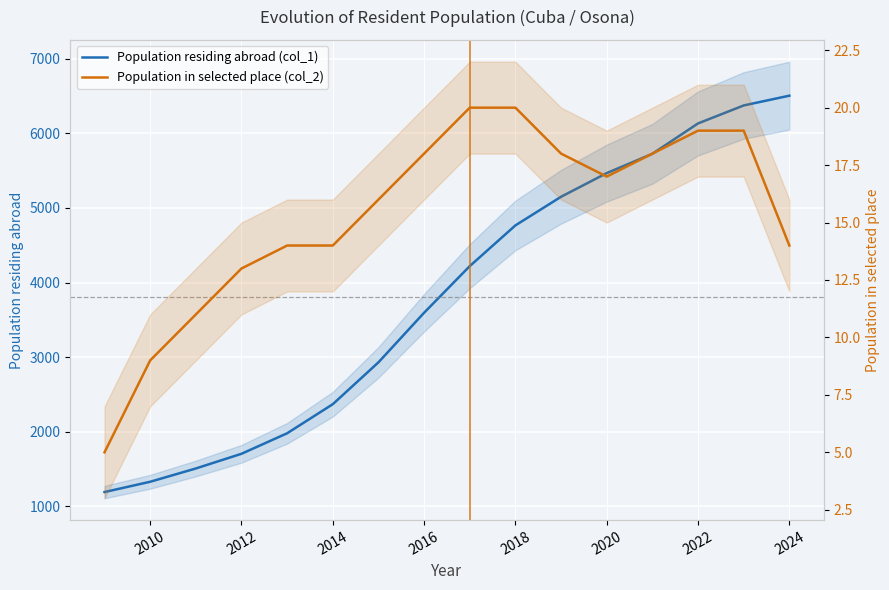

At how many categories does at least one series exceed 2360?

11